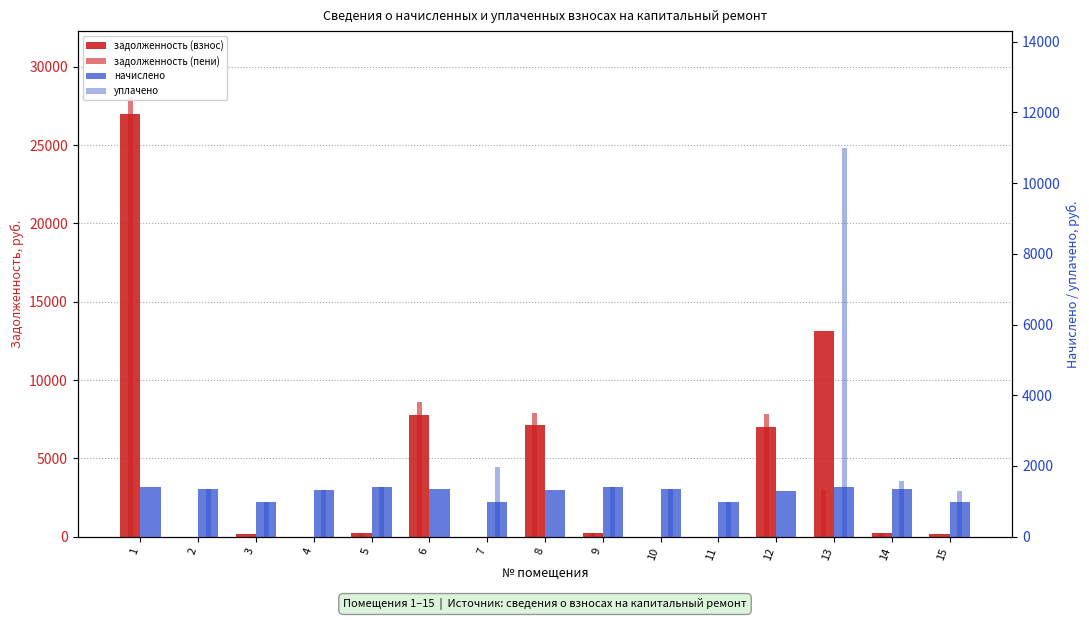

At 8, list the series in order from largest to smallest.

задолженность (пени), задолженность (взнос), начислено, уплачено